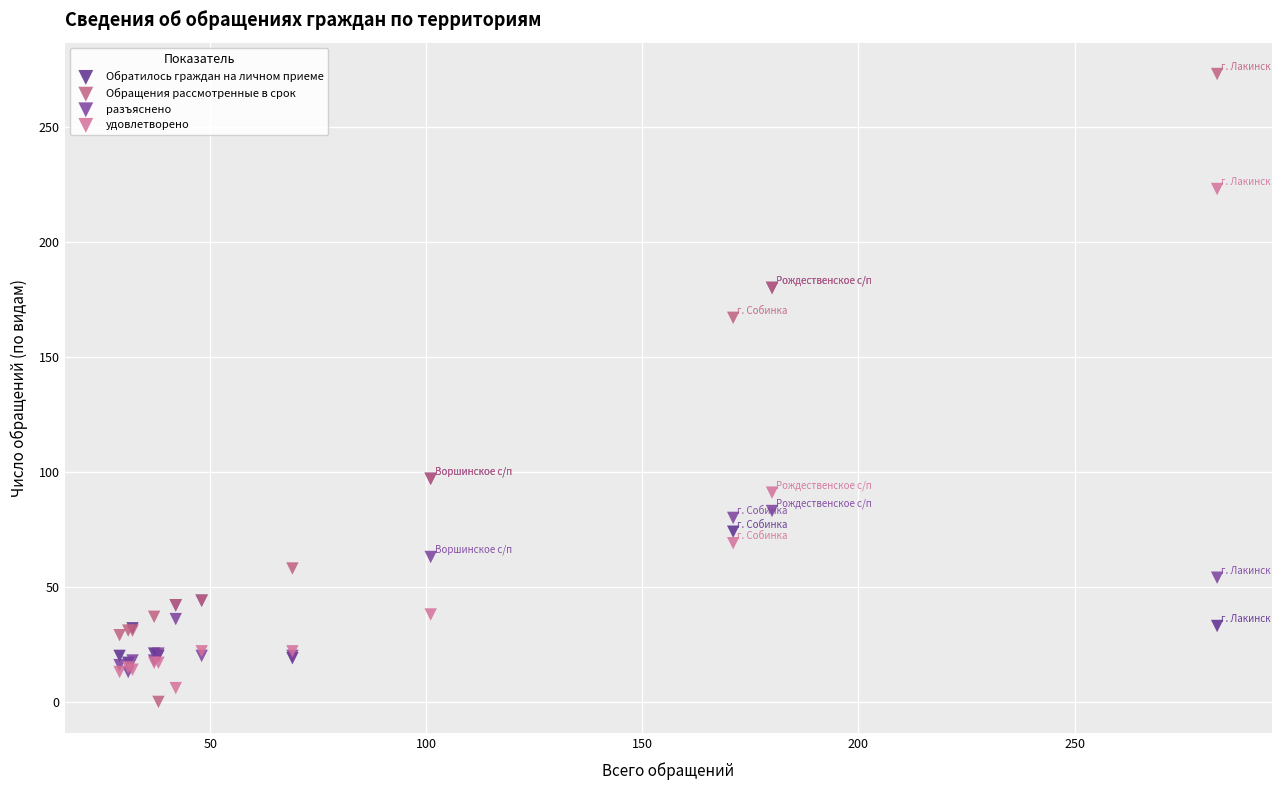

Across all series, what Y value is closest to 136?

167